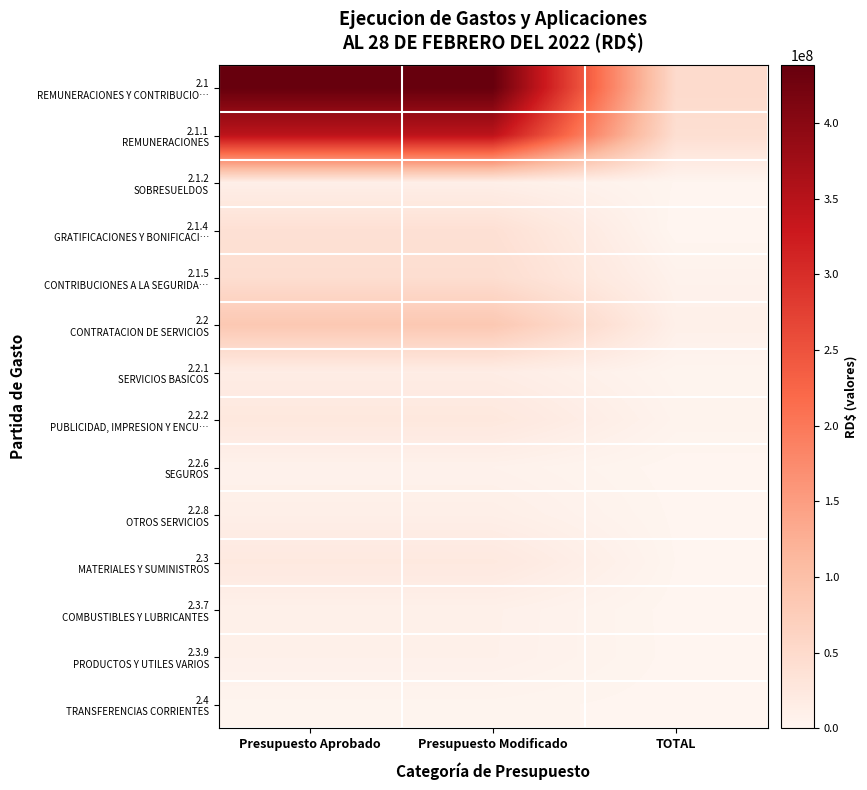

What is the spread (max minus min) of values at Presupuesto Aprobado?

435800260.0